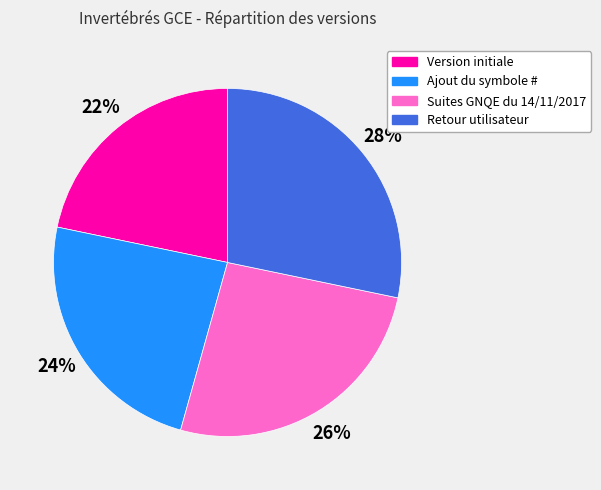

Do Retour utilisateur and Ajout du symbole # together represent more than half of the pie?

Yes